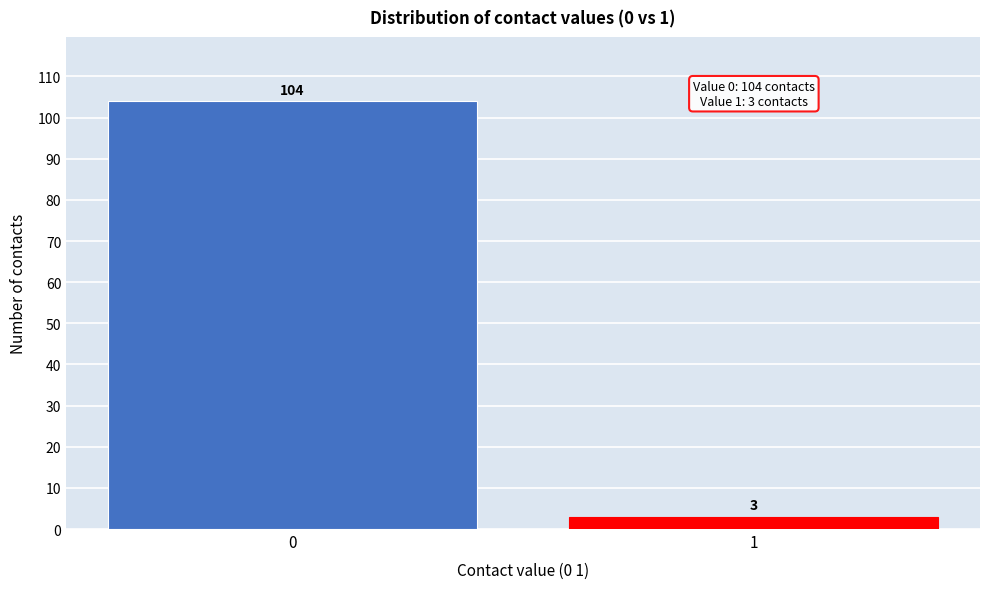

Reading left to right, what are all the values shown in this chart?

0=104	1=3